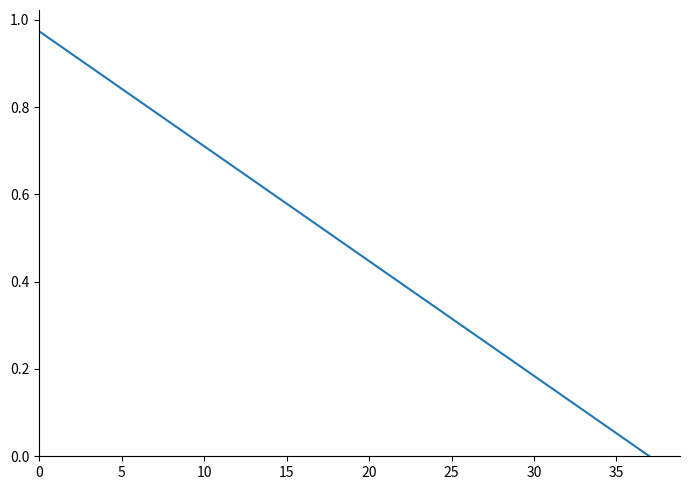

Does the chart have visible grid lines?

No